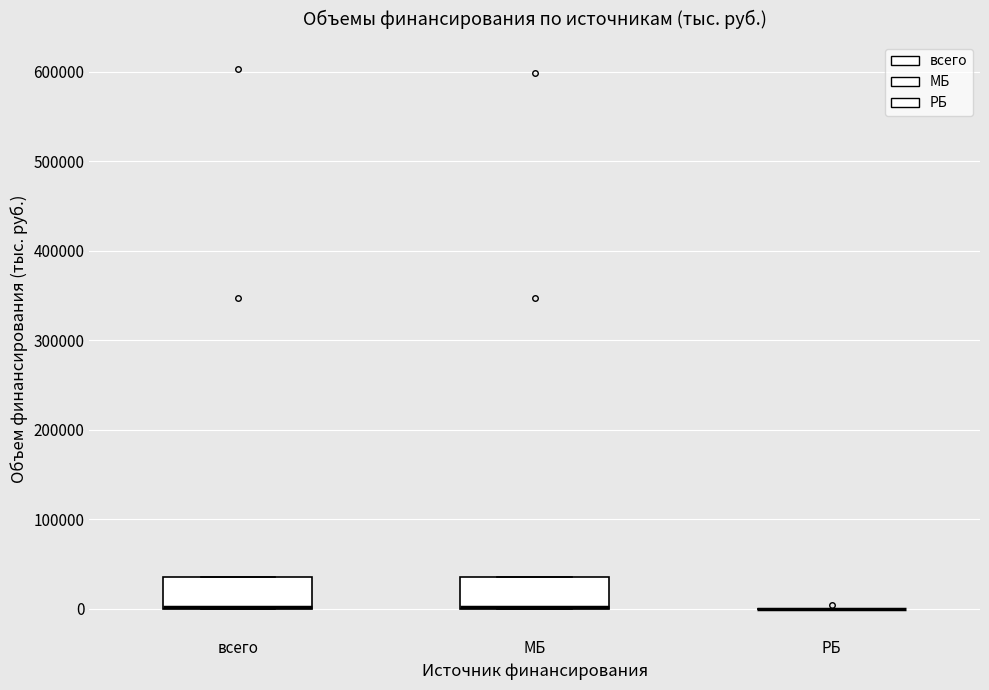

Reading left to right, transcribe this box plot: for each box, give where its median line is, the range the box spans, and where its two whiskers end, as read against the y-axis. The values are not printed on the chart, so give them approximately, as read against the axis.

всего: median 0 (drawn on the box's lower edge), box 0 to 40000, whiskers 0 to 40000
МБ: median 0 (drawn on the box's lower edge), box 0 to 40000, whiskers 0 to 40000
РБ: box collapsed to a line at 0, whiskers 0 to 0